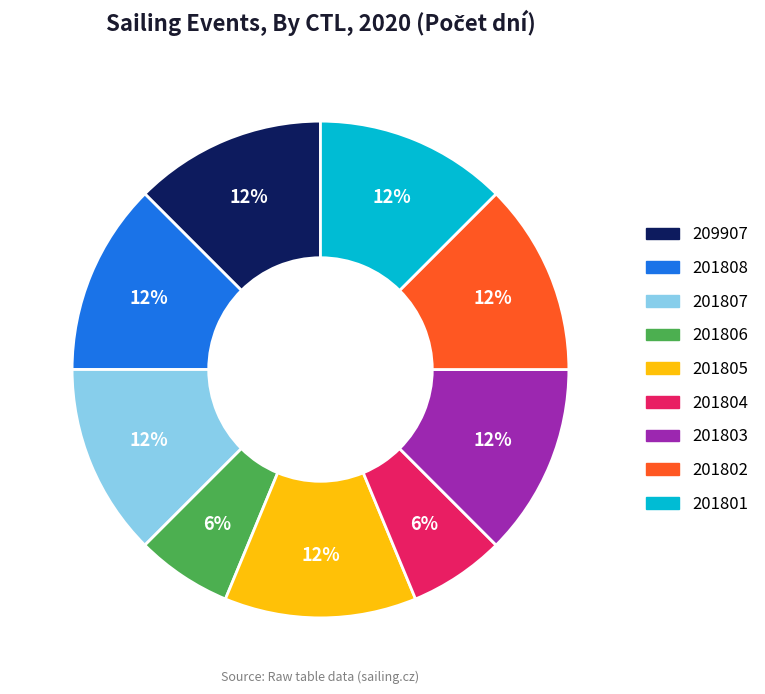

Does any single category account for the majority?

No